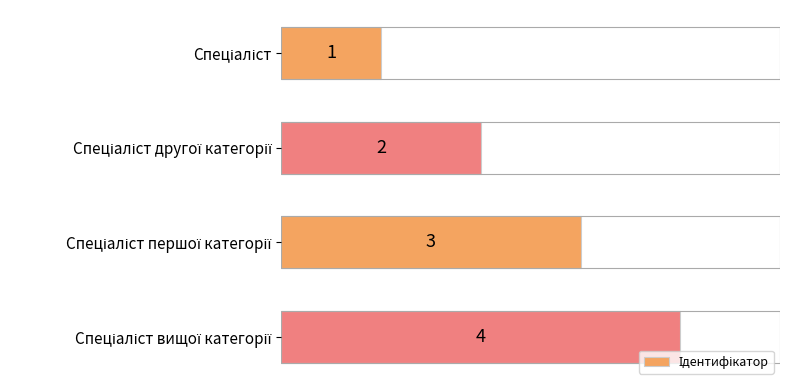

How many values are between 2 and 4?

3